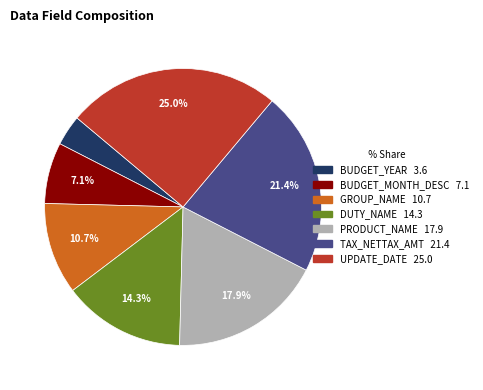

Count the number of slices in the pie.

7